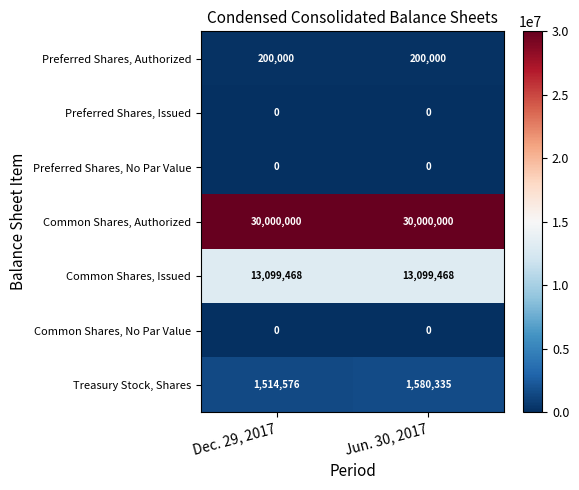

What is the spread (max minus min) of values at Jun. 30, 2017?

30000000